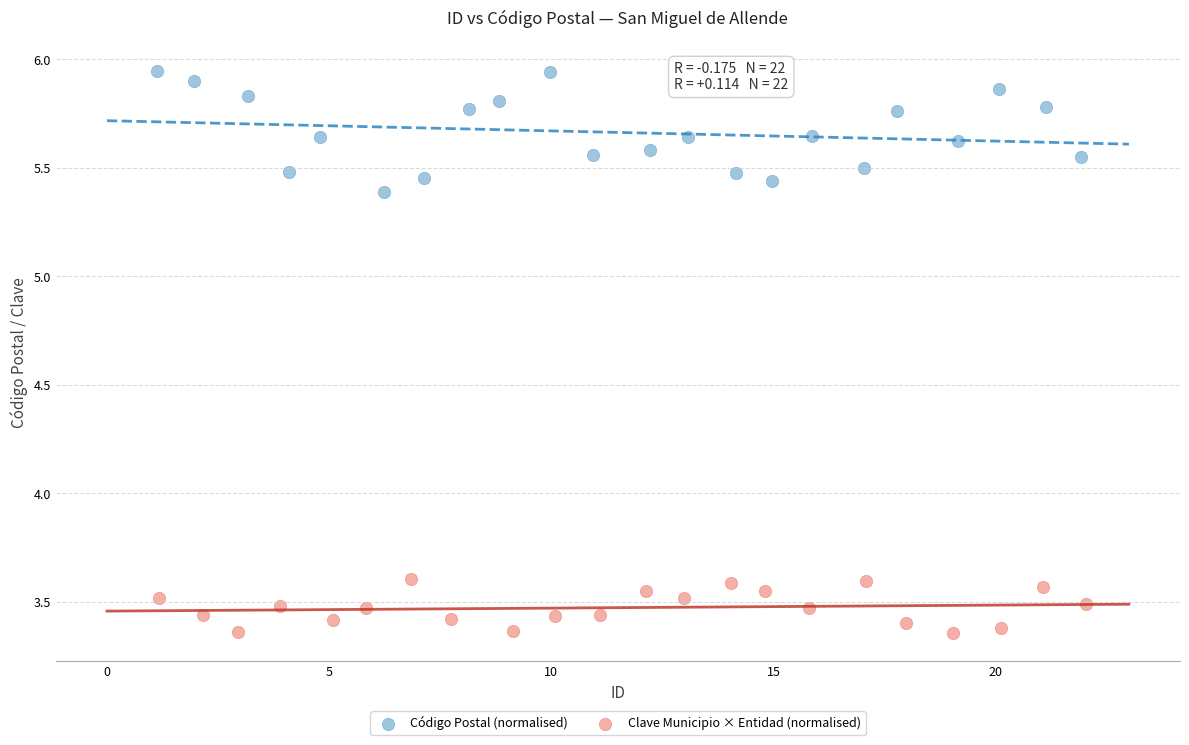

Which series reaches the minimum Y coordinate?

Clave Municipio × Entidad (normalised)